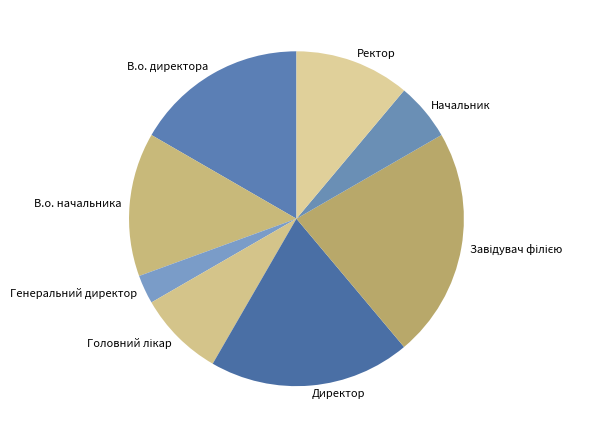

Which has a higher value, Директор or Начальник?

Директор